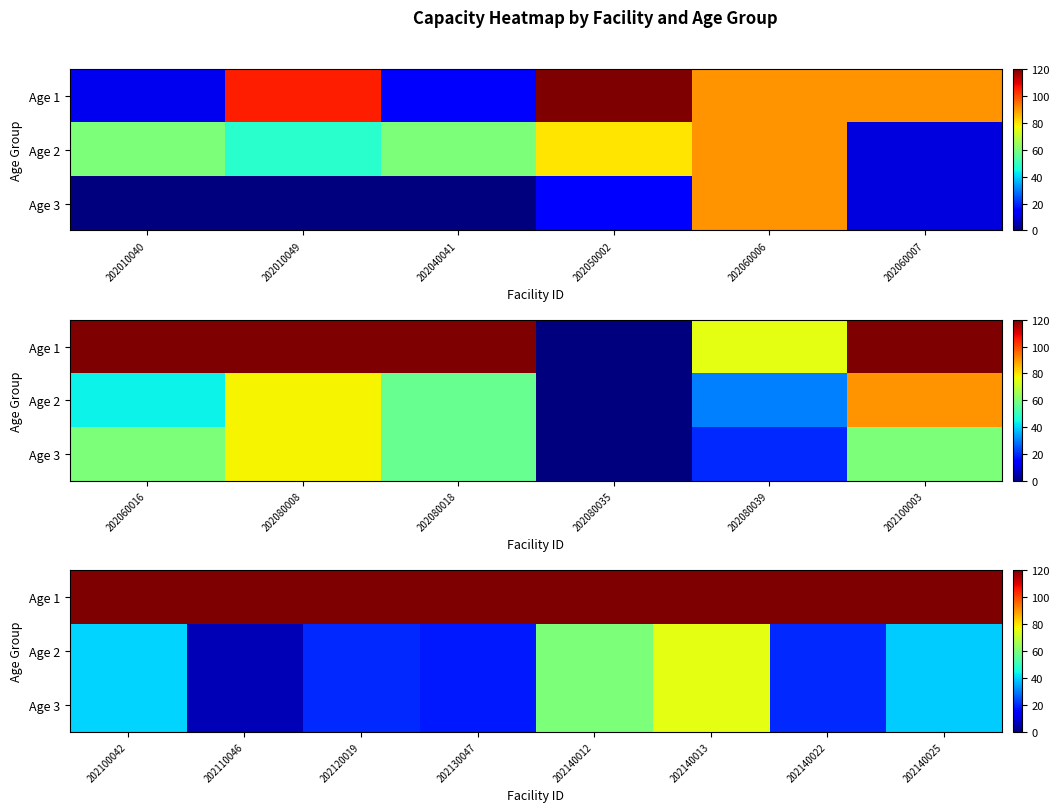

Which category has the lowest value across all series?

202110046